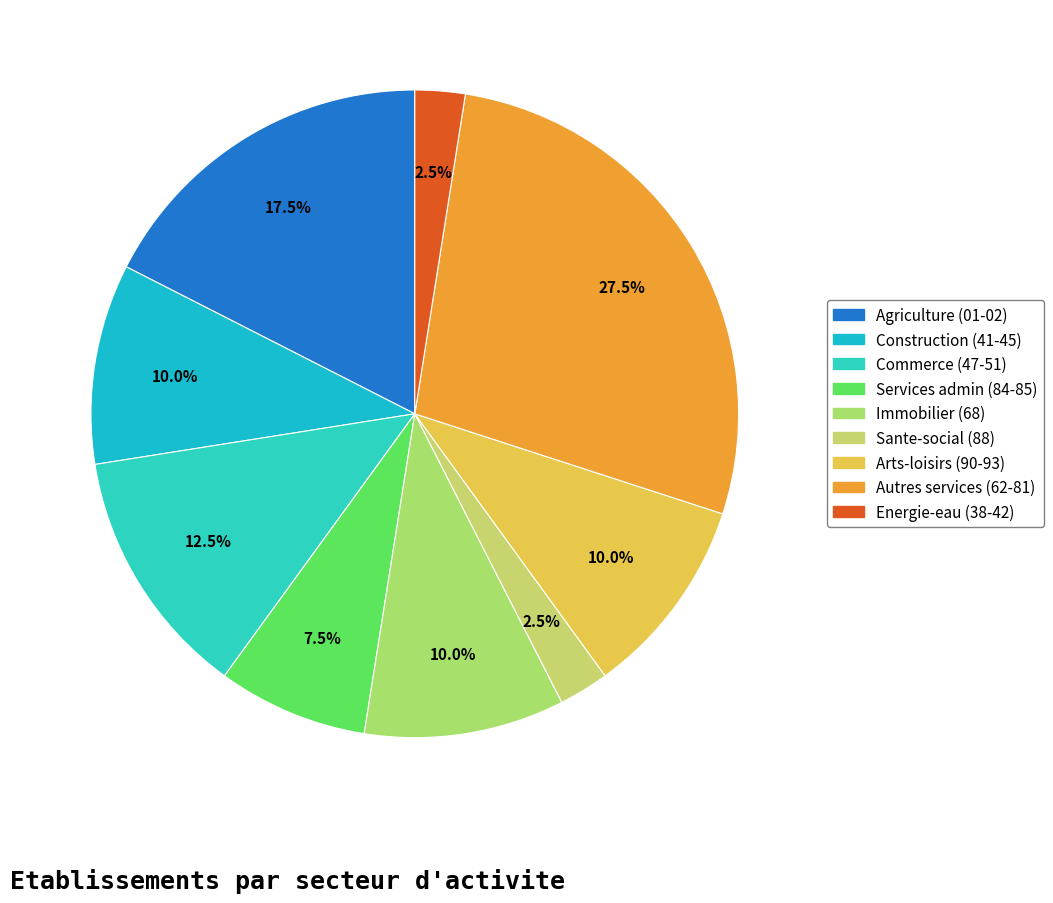

Does any single category account for the majority?

No